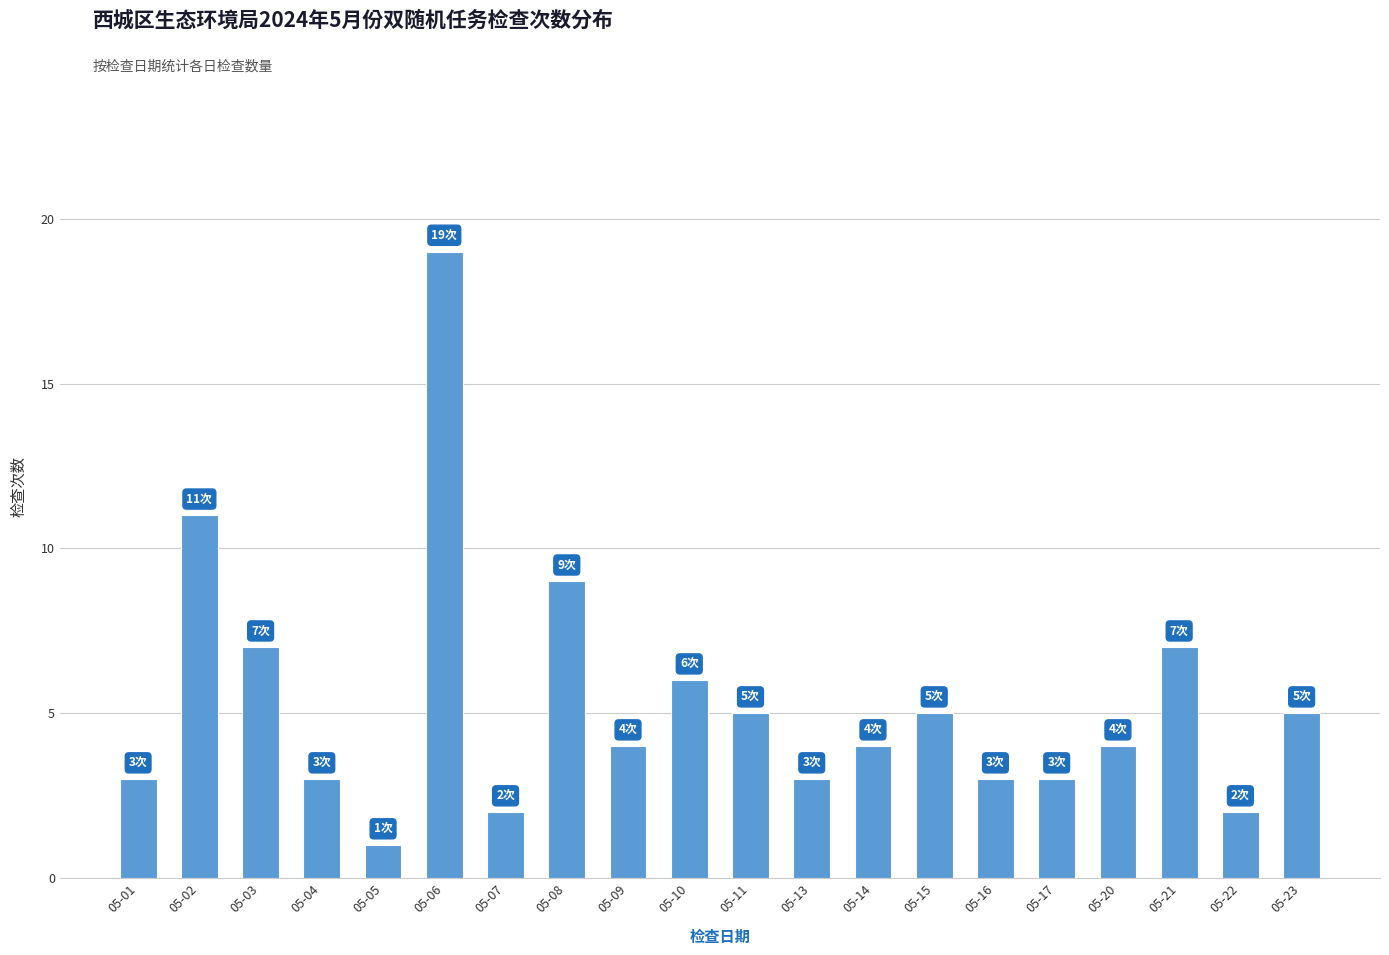

The value at 05-03 is 11. True or false?

False